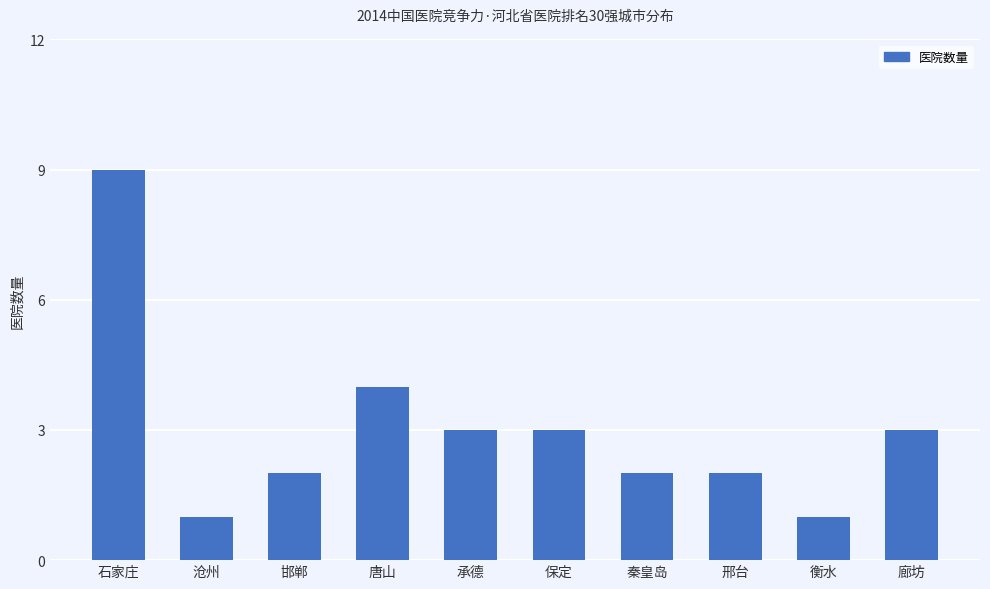

How many values are below 3?

5